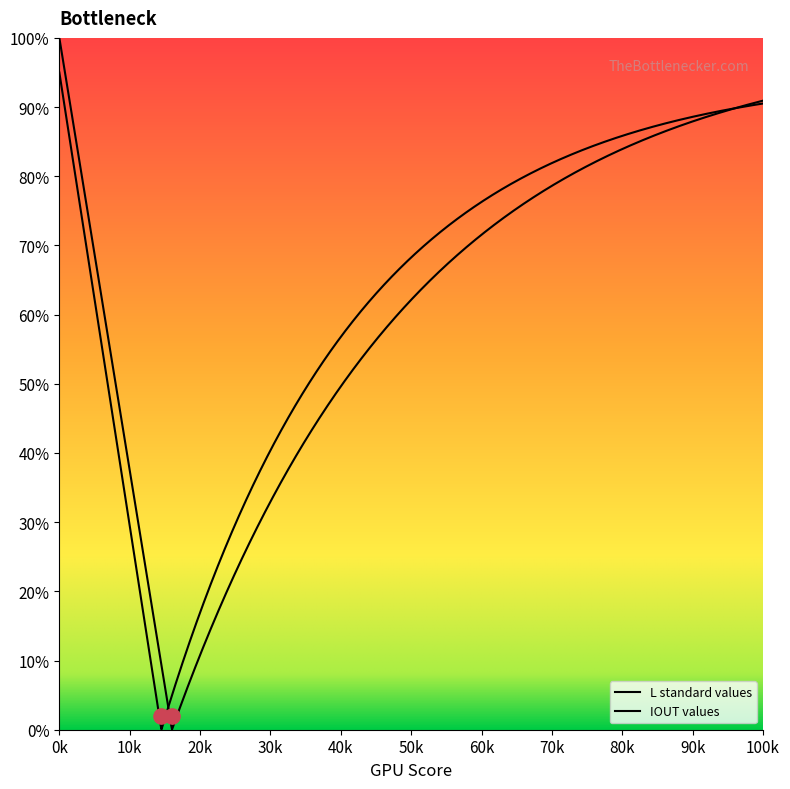

Which series reaches the minimum Y coordinate?

IOUT values